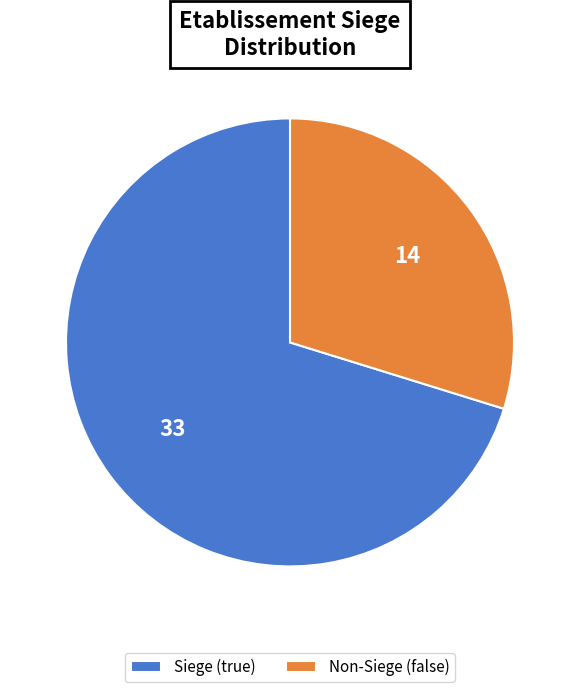

Approximately how many times larger is the value at Non-Siege (false) compared to Siege (true)?

0.4